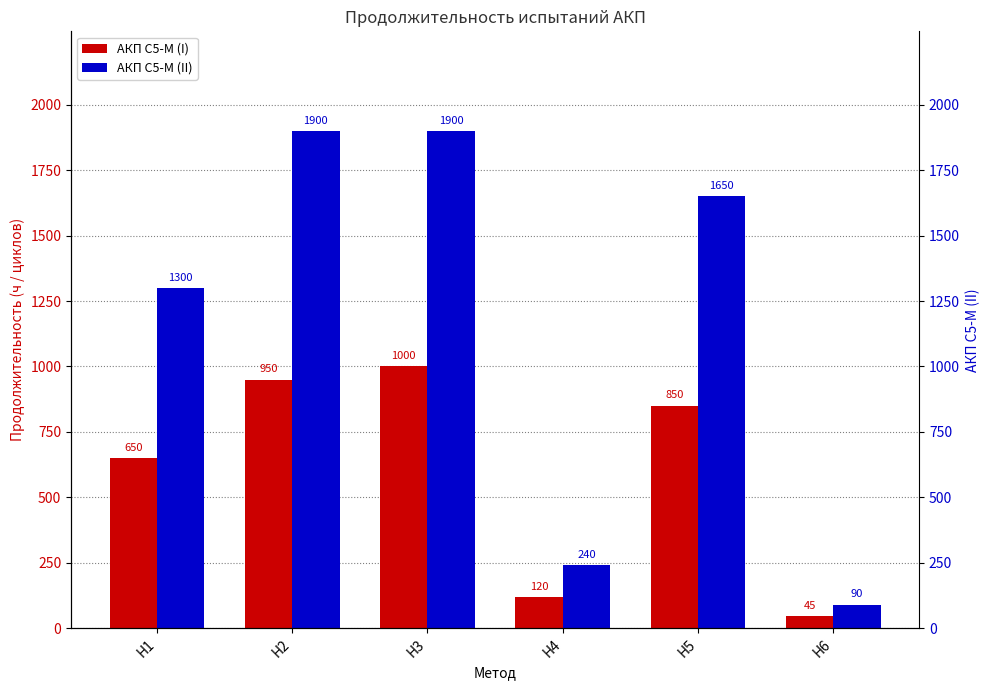

At which label does АКП С5-М (II) reach its peak?

Н2